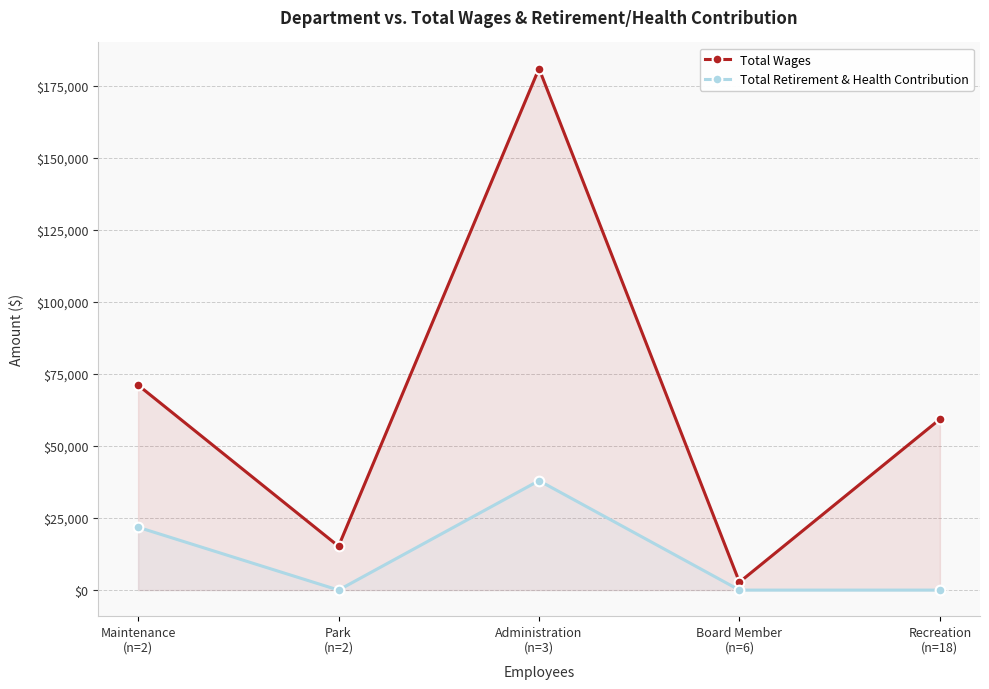

At which label is Total Wages closest to 91925?

Maintenance
(n=2)